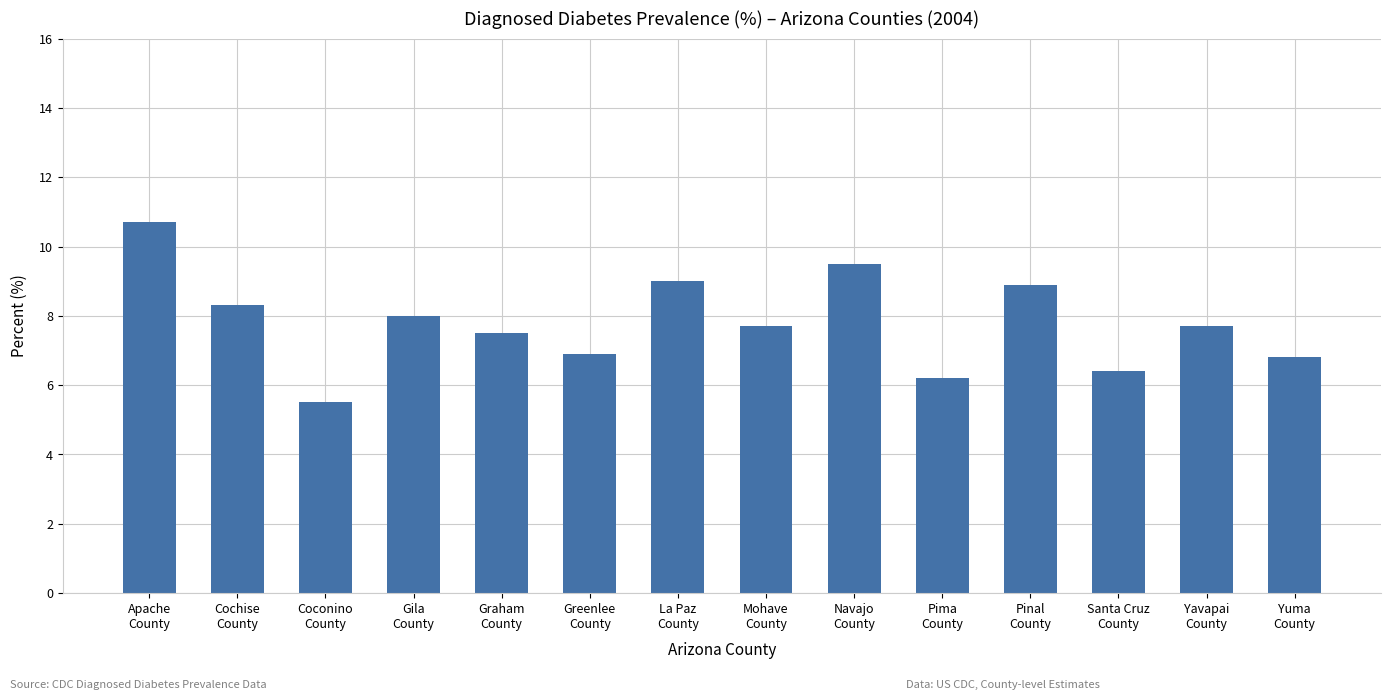

What is the sum of all values?

109.1